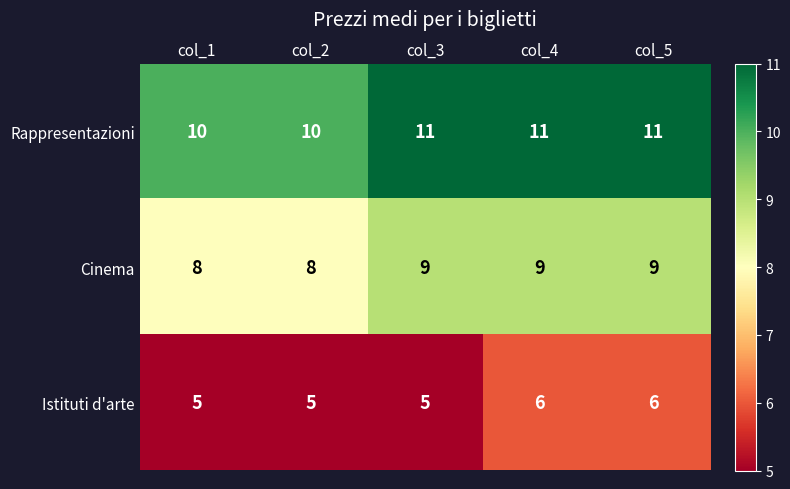

At how many categories does at least one series exceed 8?

5